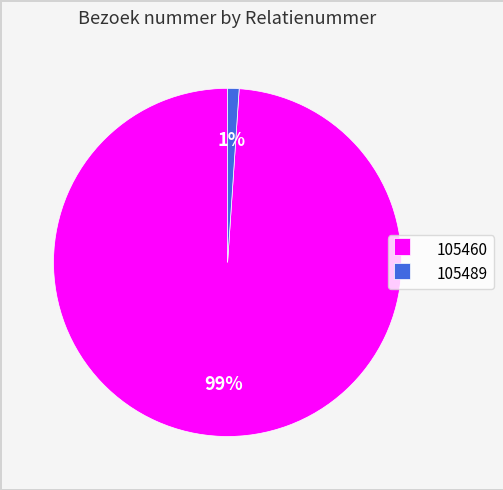

To the nearest percent, what is the difference between the 105489 and 105460 slice percentages?

98%